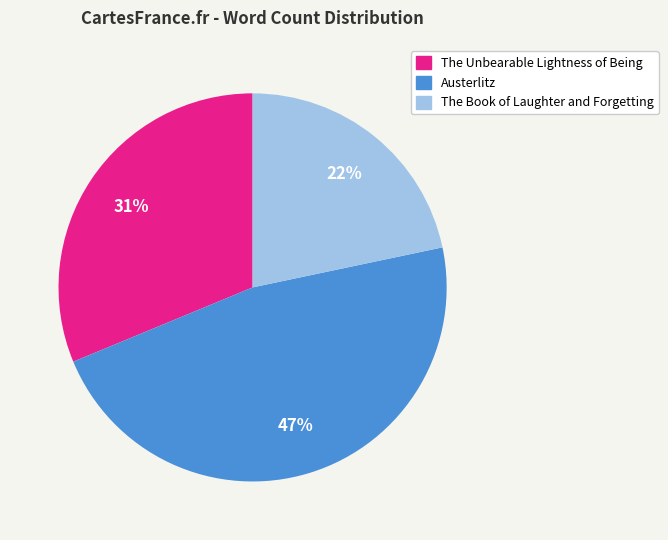

Do Austerlitz and The Book of Laughter and Forgetting together represent more than half of the pie?

Yes